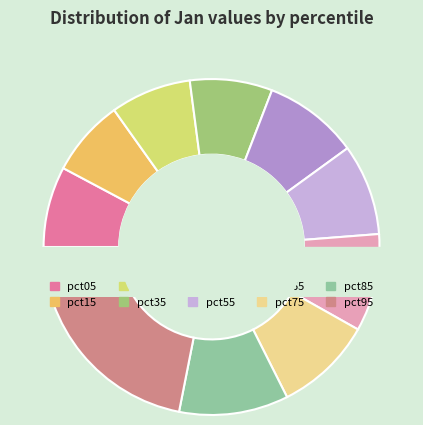

Rank the categories by value from highest to lowest.

pct95, pct85, pct75, pct65, pct45, pct55, pct35, pct05, pct25, pct15